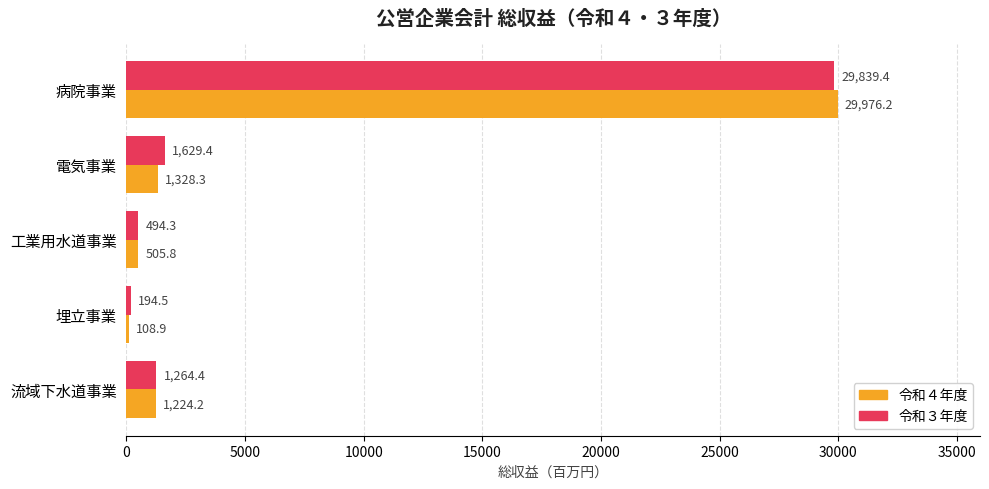

List the series in order of their overall mean, lowest first.

令和４年度, 令和３年度